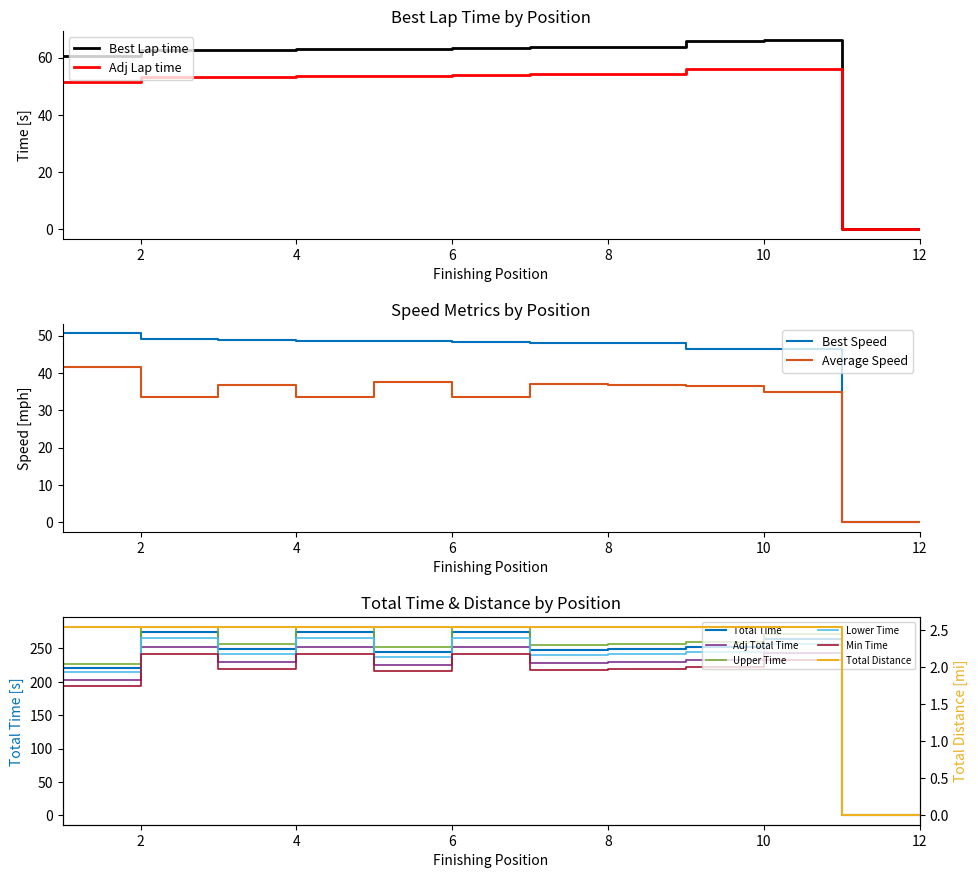

Is it true that Average Speed equals 34.8 at 10?

True